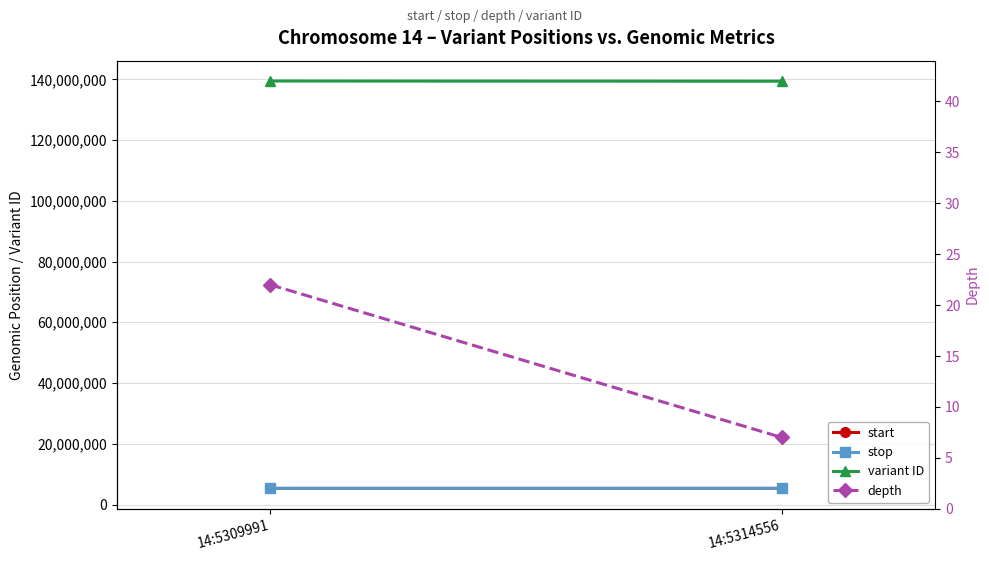

Which series changed the most between 14:5309991 and 14:5314556?

variant ID